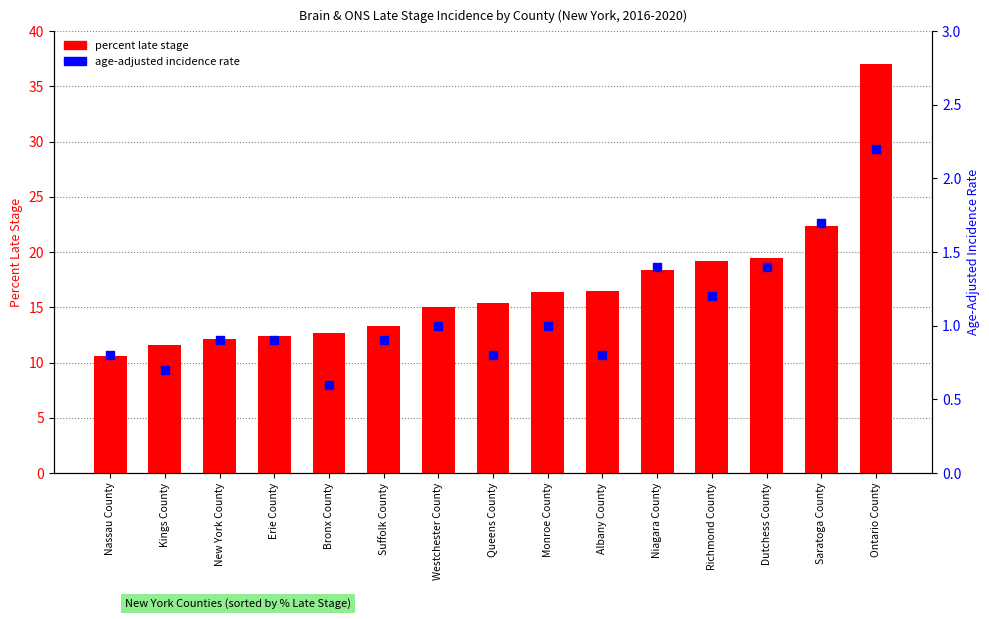

At how many categories does at least one series exceed 1?

15